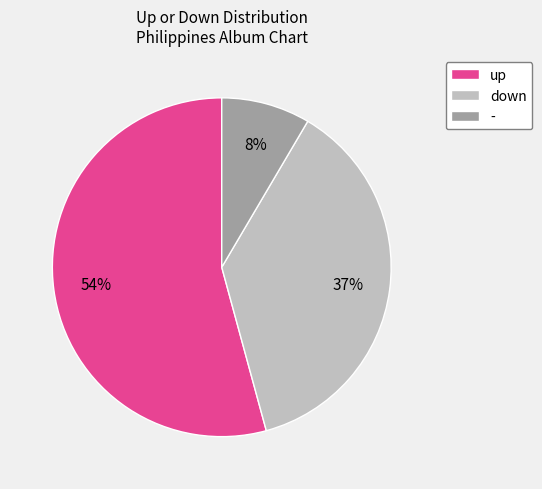

Which has a higher value, up or down?

up